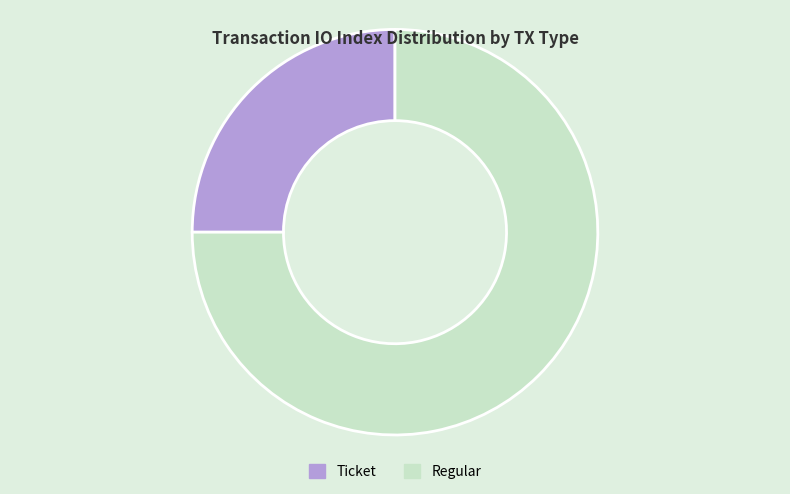

Does Ticket account for over 50% of the chart?

No